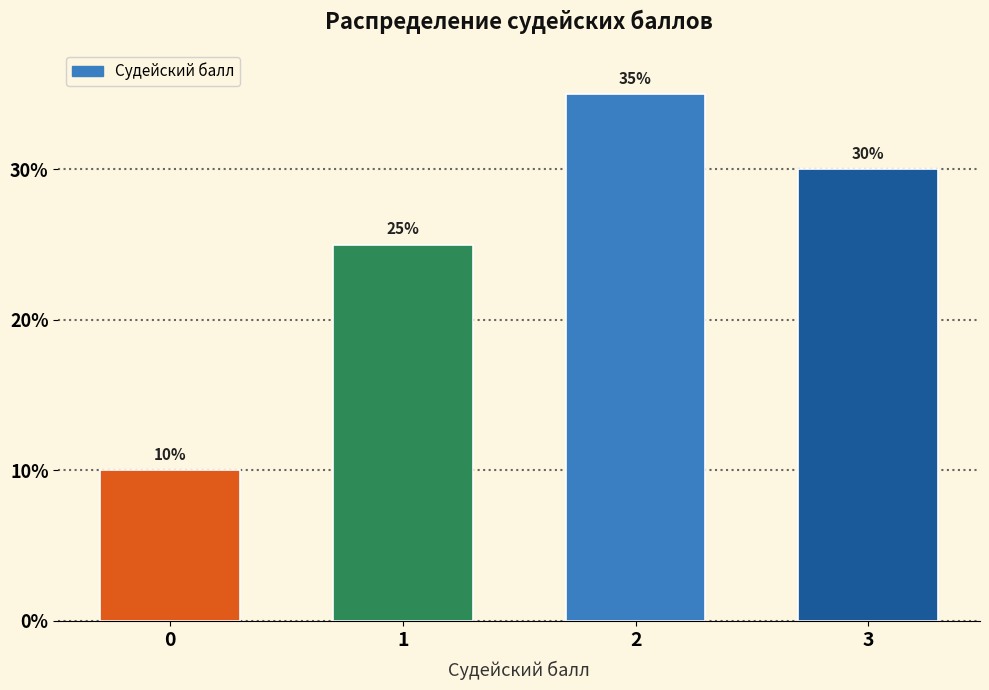

Reading left to right, list every bar in this chart as the range it spans on the x-axis followed by its height.

-0.5 to 0.5: 10
0.5 to 1.5: 25
1.5 to 2.5: 35
2.5 to 3.5: 30